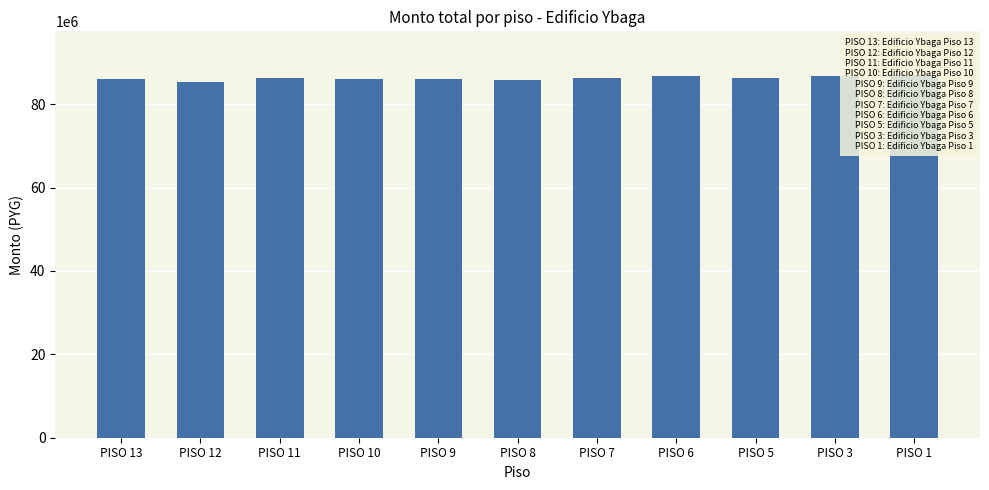

How many data points are less than 86174664?

5